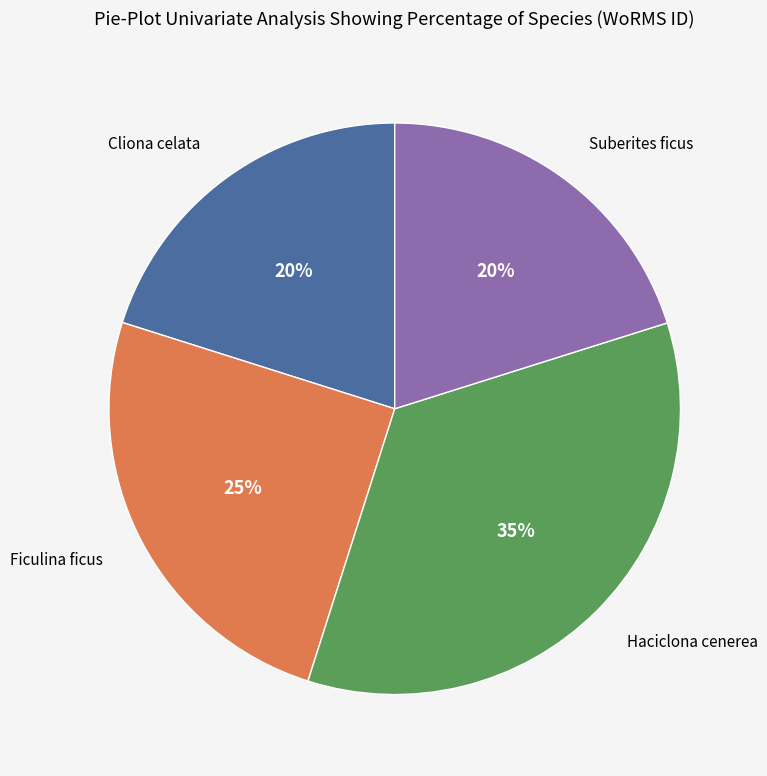

To the nearest percent, what is the average slice percentage?

25%